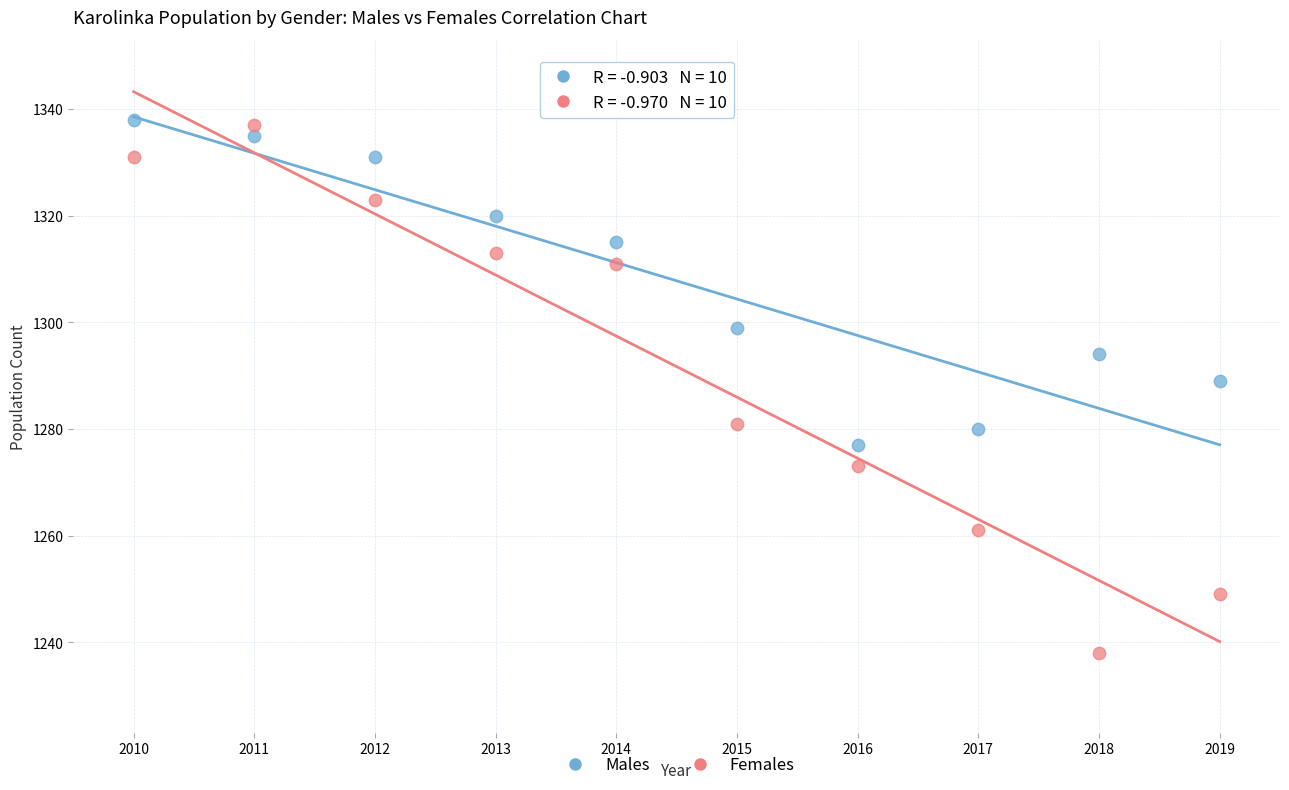

Which series reaches the minimum Y coordinate?

Females